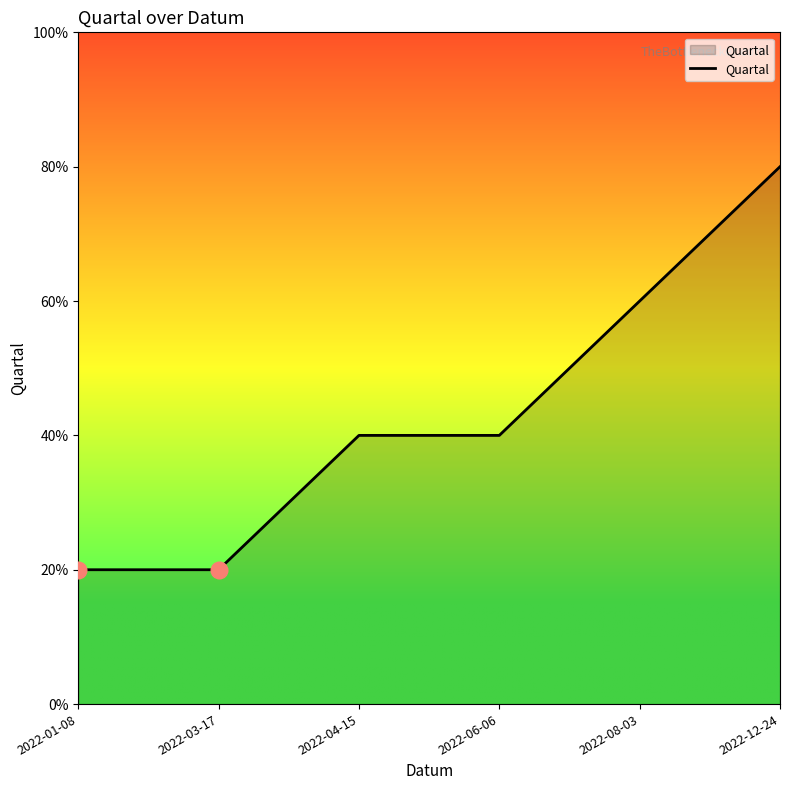

Does the chart display data point markers on the line(s)?

No